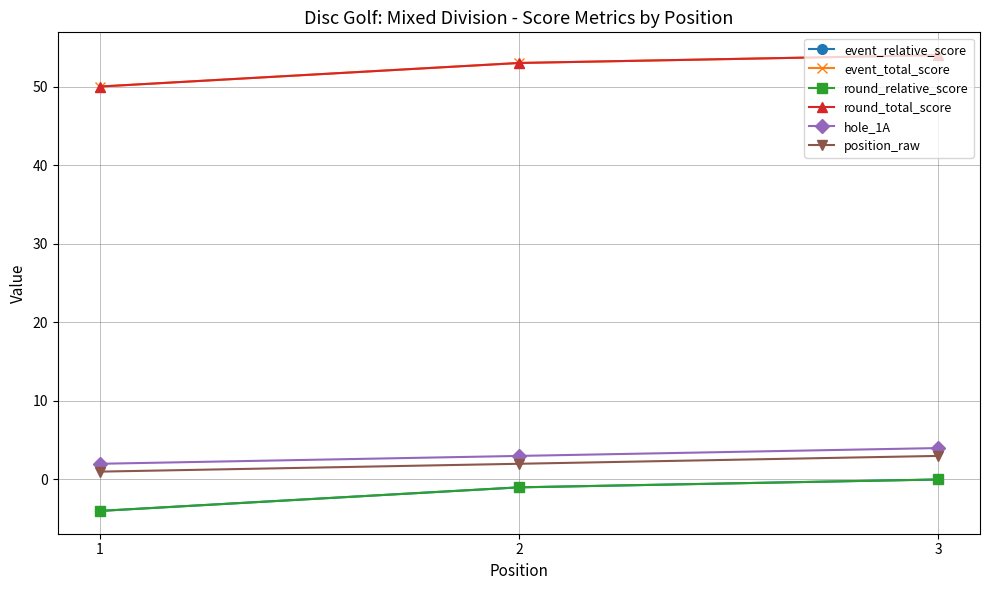

Count the position_raw values in the range 1 to 3.

3